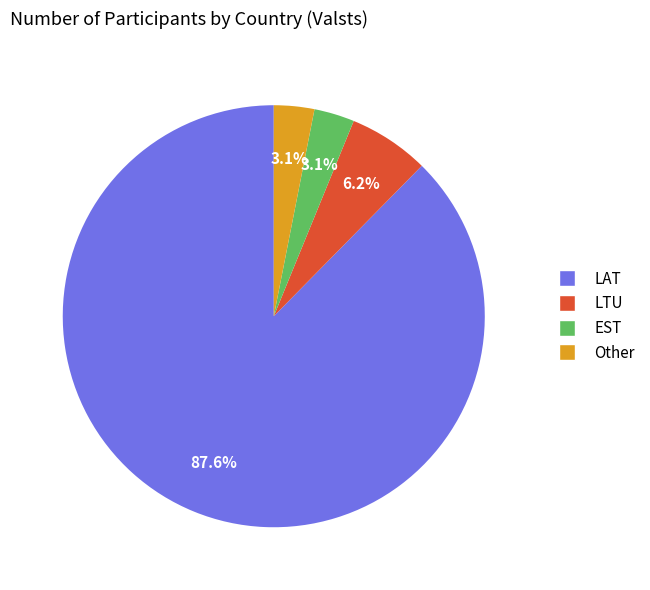

To the nearest percent, what is the difference between the LAT and LTU slice percentages?

81%